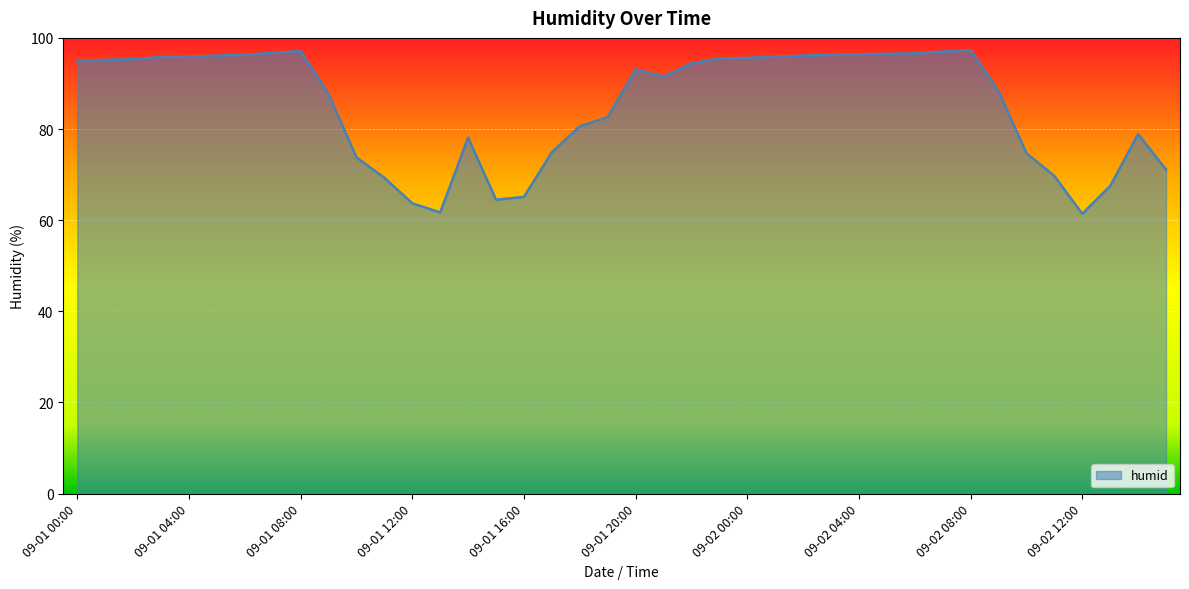

What is the minimum value shown in the chart?

61.4